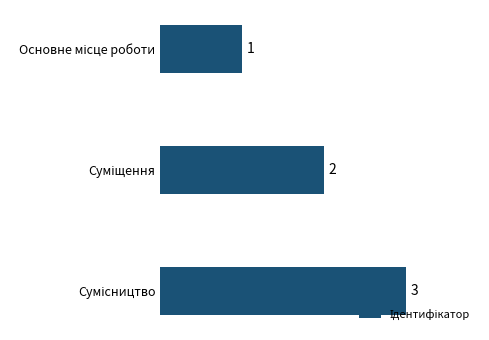

What is the sum of all values?

6